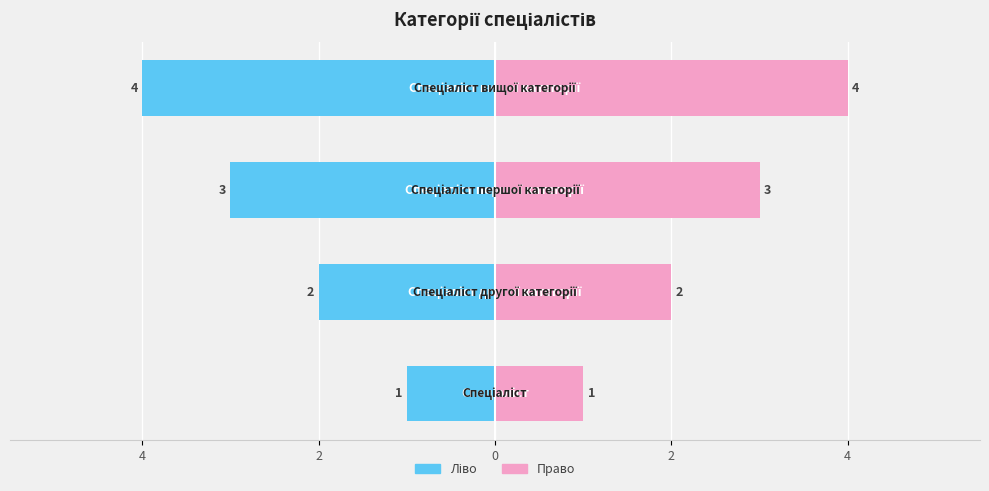

What is the difference between the highest and lowest values at 2?

4